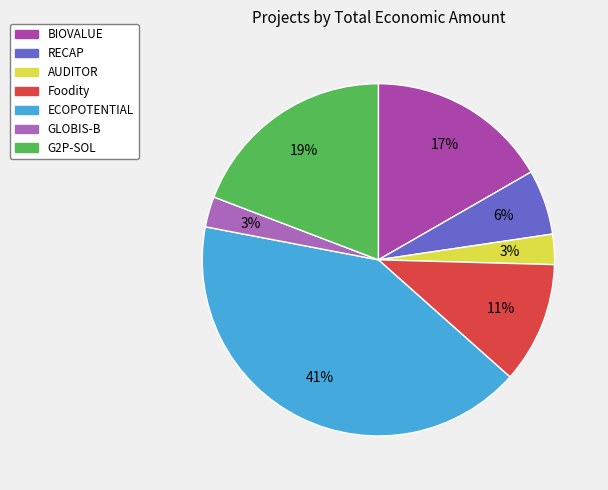

Is there any slice that represents more than half of the pie?

No